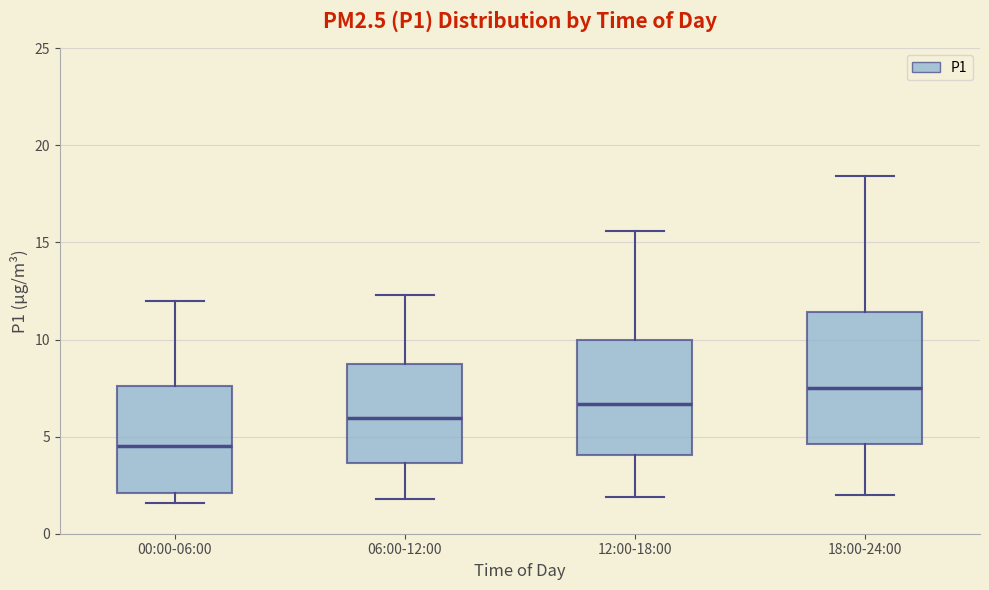

Reading left to right, transcribe this box plot: for each box, give where its median line is, the range the box spans, and where its two whiskers end, as read against the y-axis. The values are not printed on the chart, so give them approximately, as read against the axis.

00:00-06:00: median 4.5, box 2.0 to 7.5, whiskers 1.5 to 12.0
06:00-12:00: median 6.0, box 3.5 to 9.0, whiskers 2.0 to 12.5
12:00-18:00: median 6.5, box 4.0 to 10.0, whiskers 2.0 to 15.5
18:00-24:00: median 7.5, box 4.5 to 11.5, whiskers 2.0 to 18.5